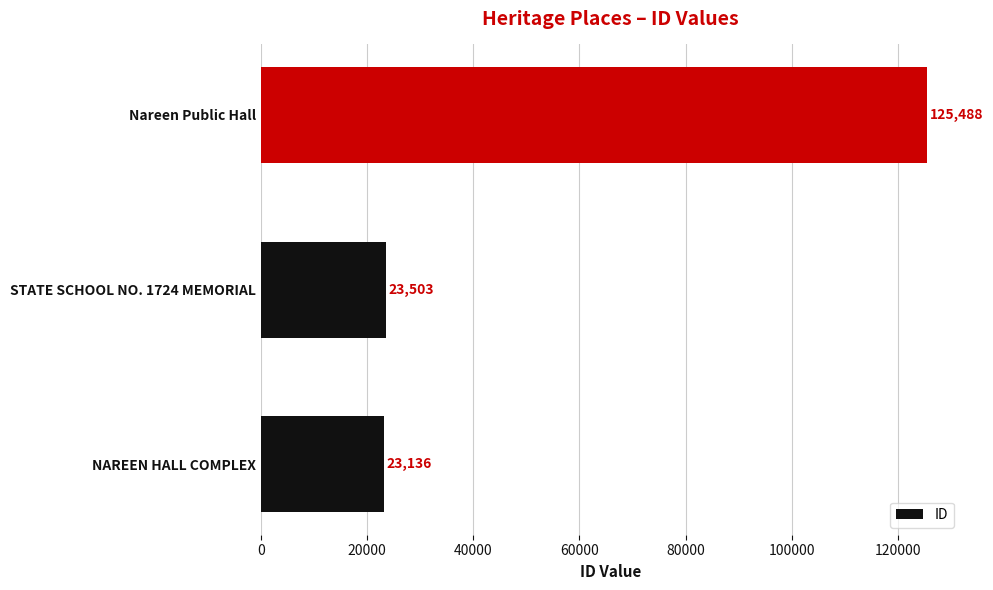

Is it true that the value at STATE SCHOOL NO. 1724 MEMORIAL is 23503?

True